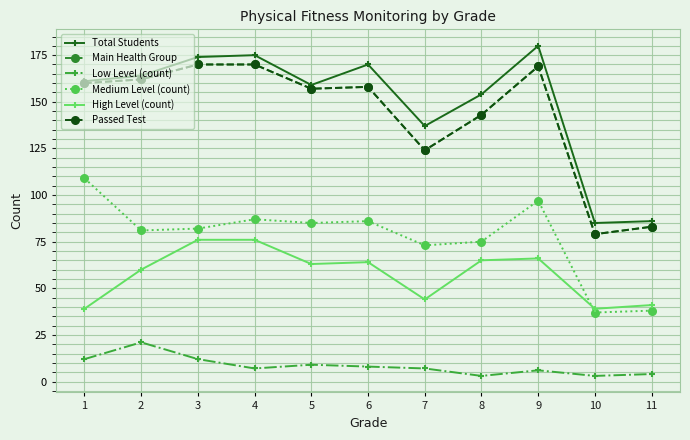

Does the chart have visible grid lines?

Yes